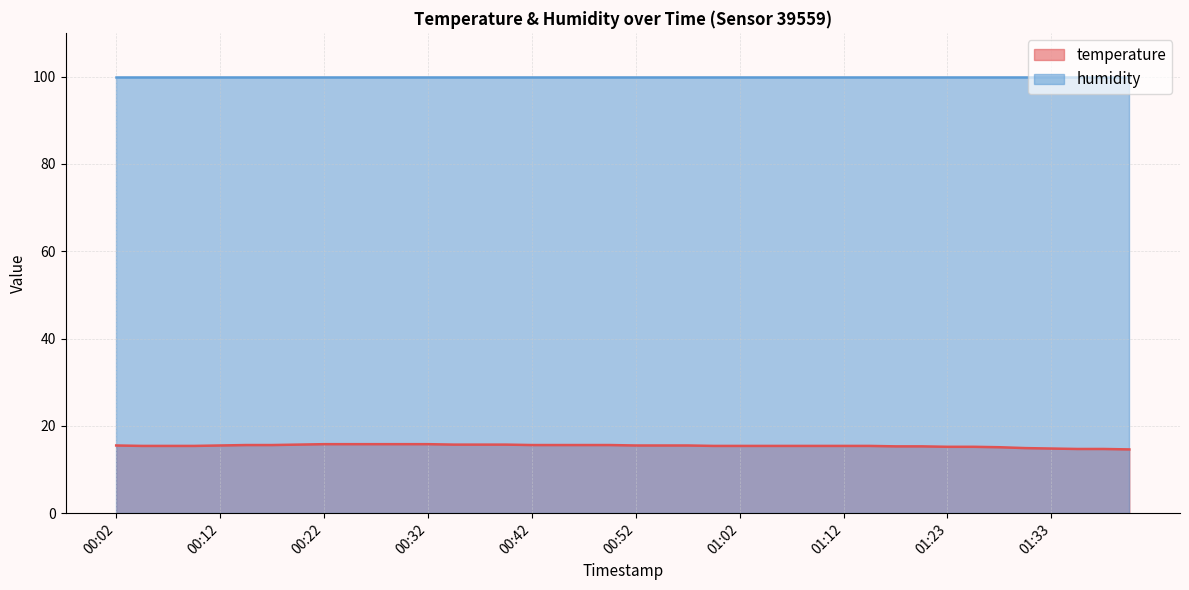

The value at 01:07 is 3.9. True or false?

False